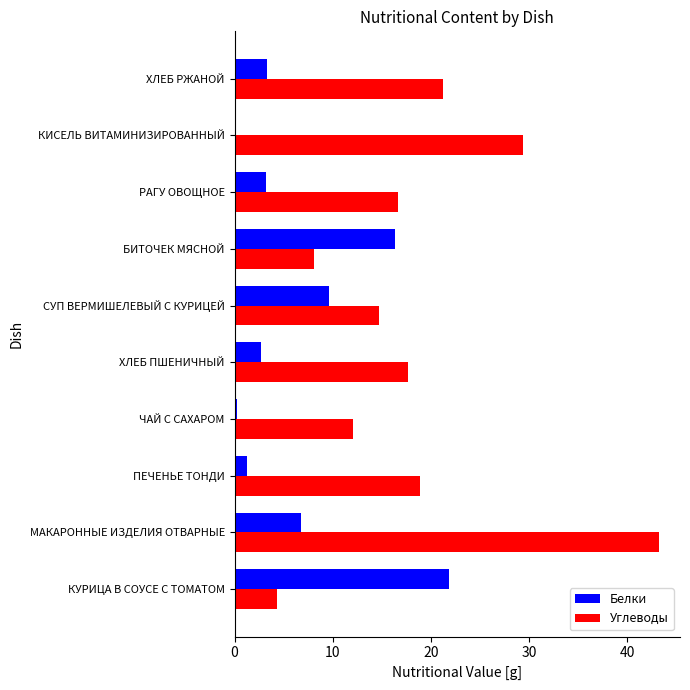

How many distinct data groups are displayed?

2